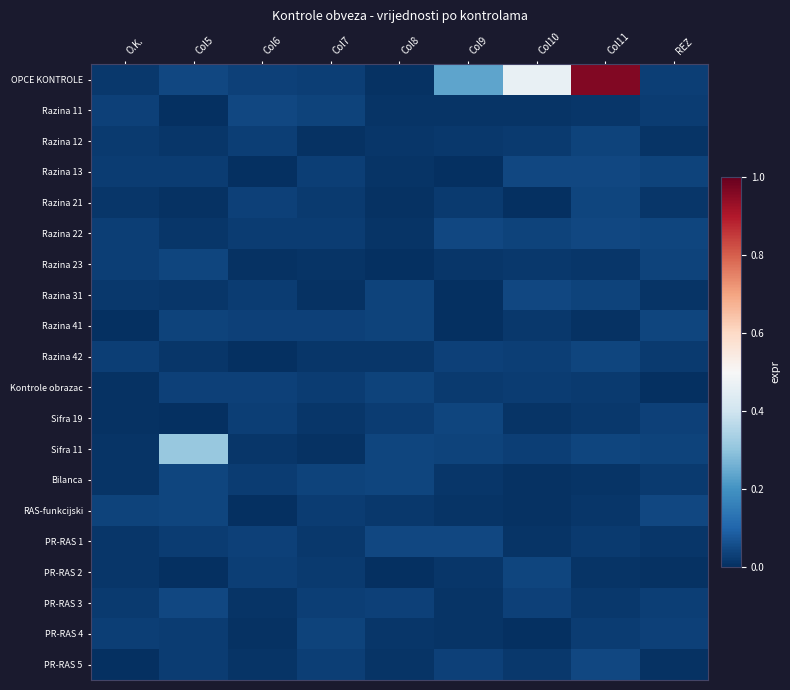

Which series has the widest spread of values?

OPCE KONTROLE